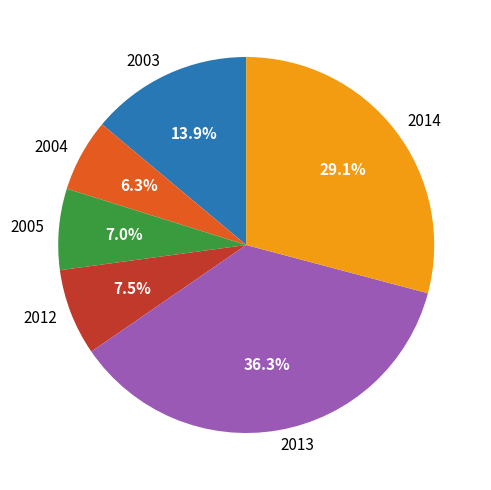

Between 2012 and 2004, which is larger?

2012